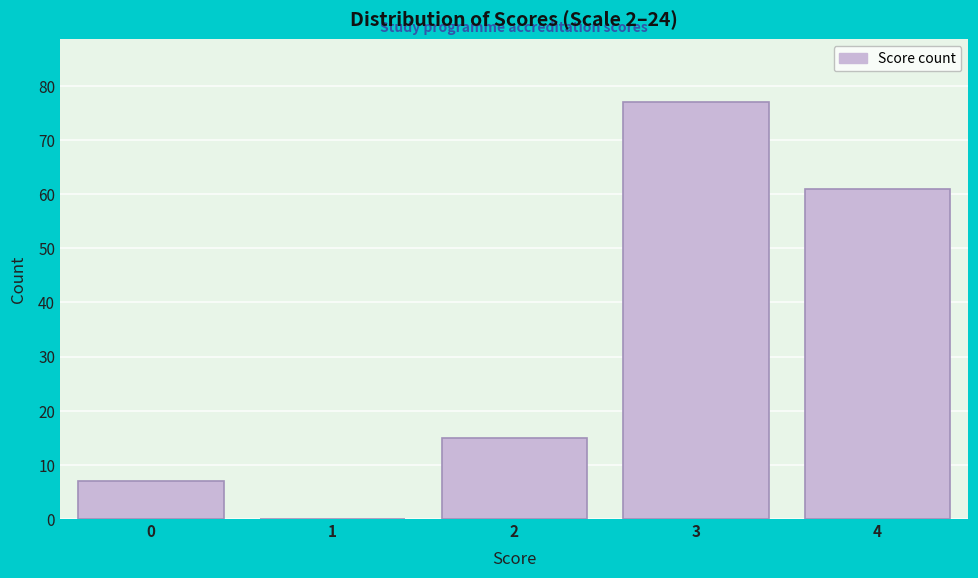

Reading left to right, list all the values displayed in this chart.

0=7	1=0	2=15	3=77	4=61